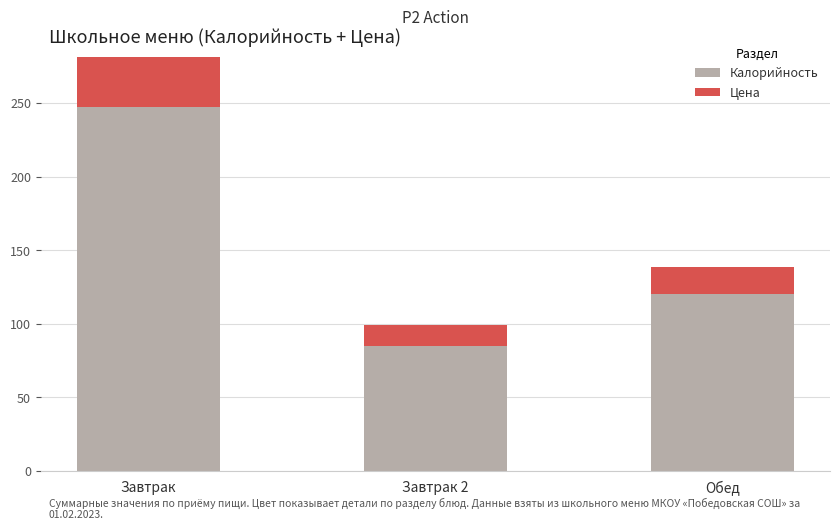

Rank the categories by Калорийность value from lowest to highest.

Завтрак 2, Обед, Завтрак